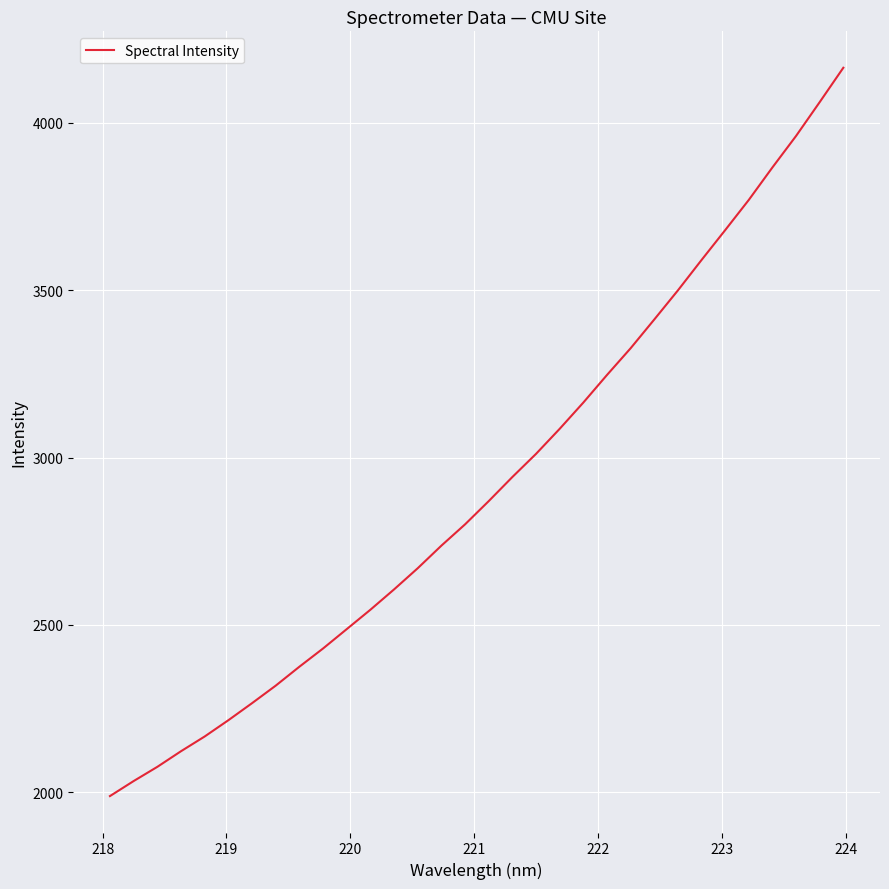

What is the difference between the maximum and minimum values?

2177.0